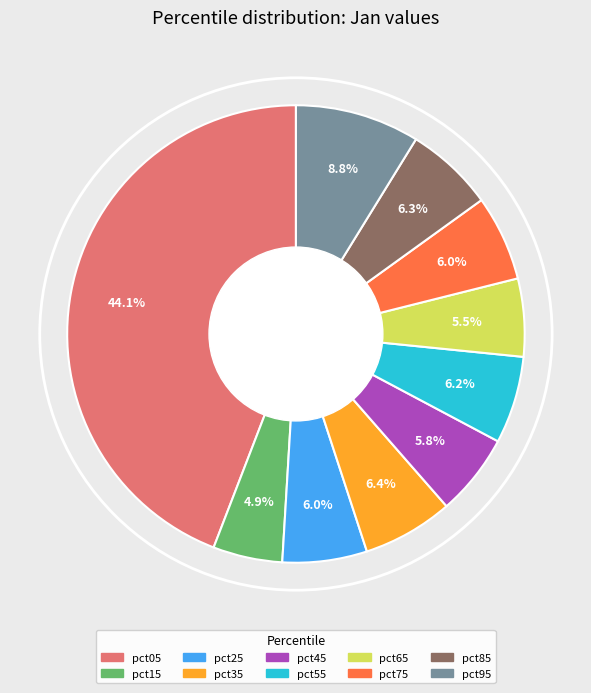

Which category has the biggest portion of the pie?

pct05